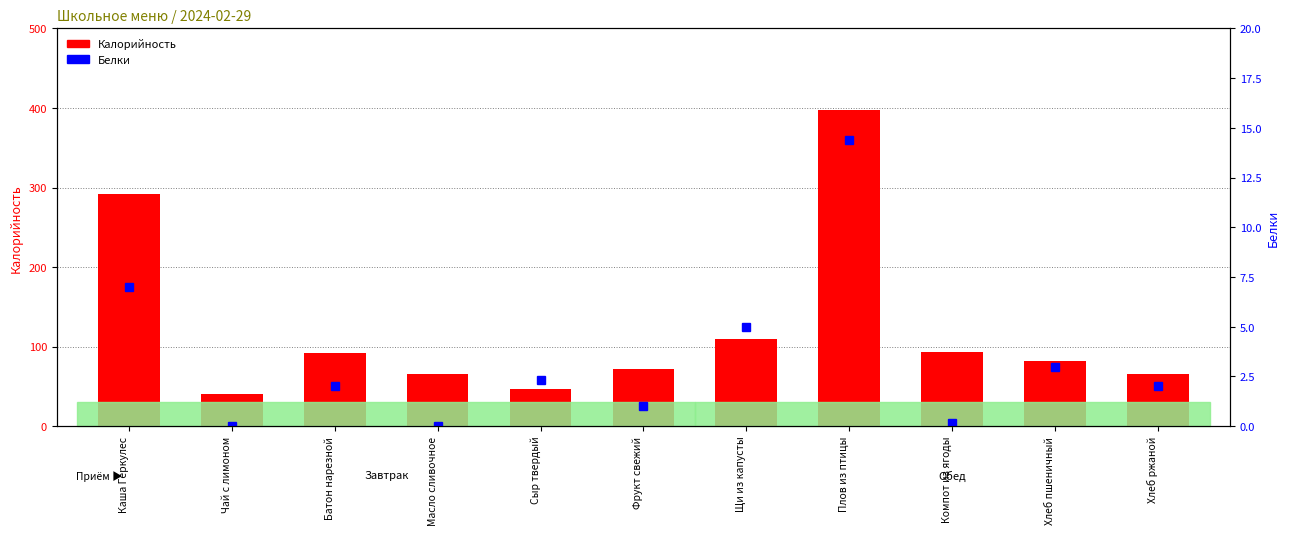

What is the label of the 2nd bar from the right?

Хлеб пшеничный